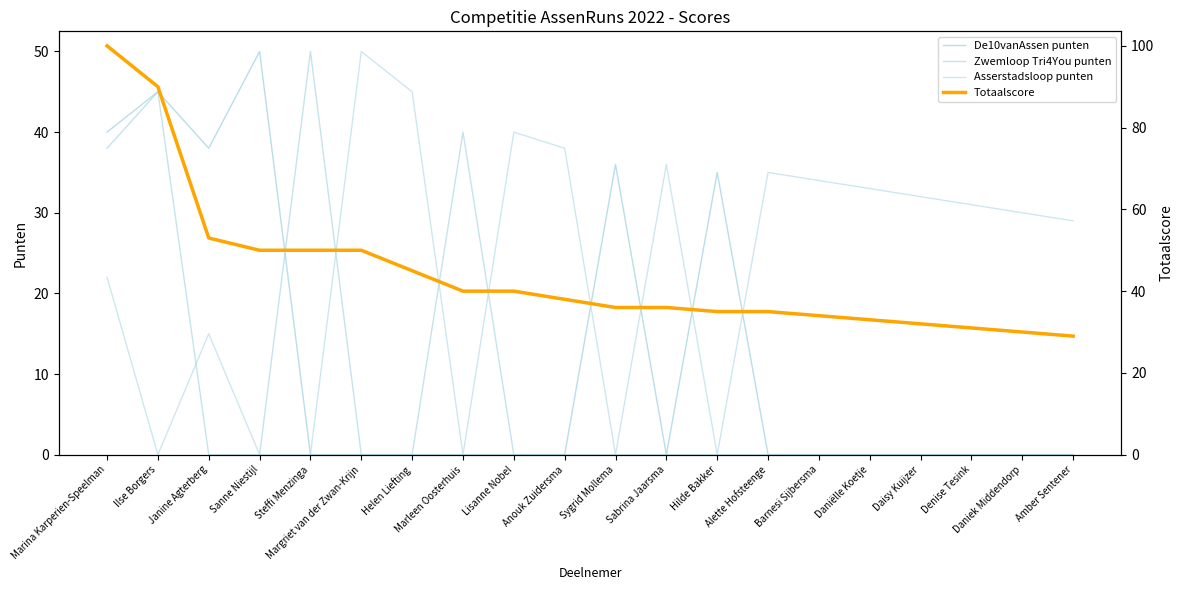

True or false: De10vanAssen punten and Totaalscore cross at least once.

False